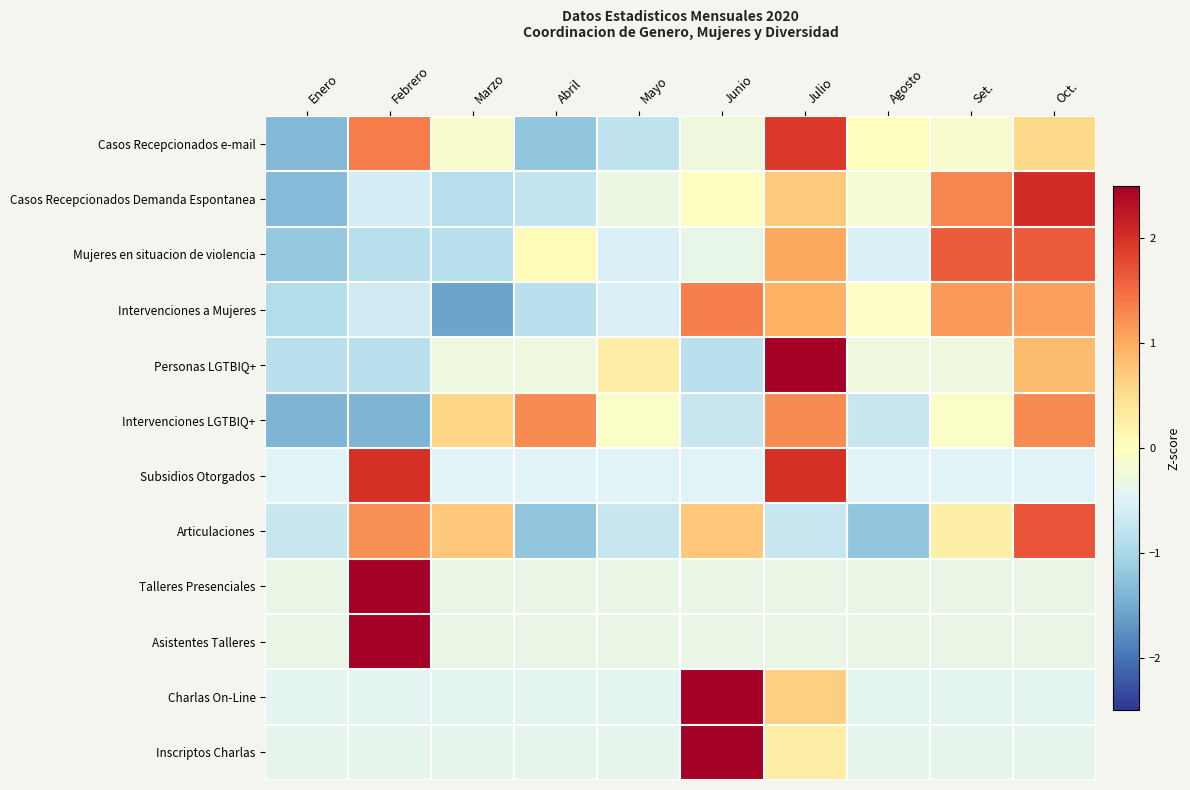

How many categories are shown in the chart?

10